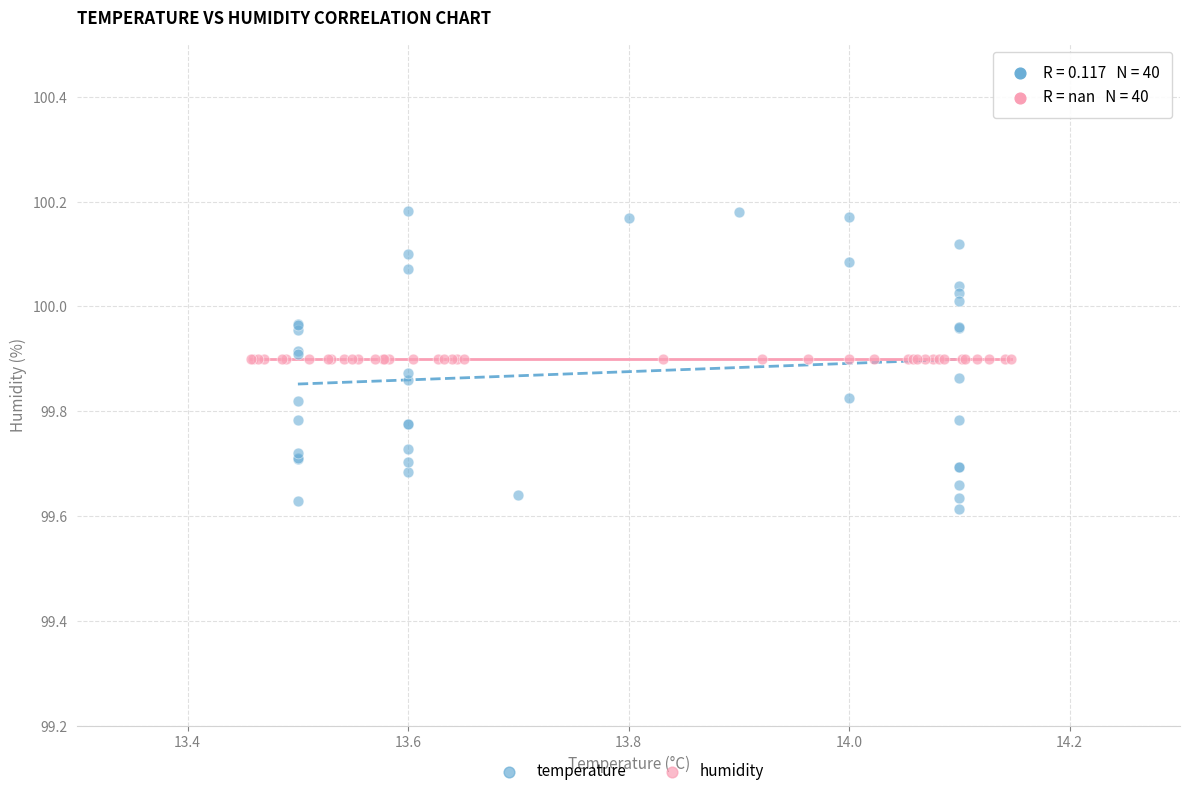

Which series reaches the maximum Y coordinate?

temperature